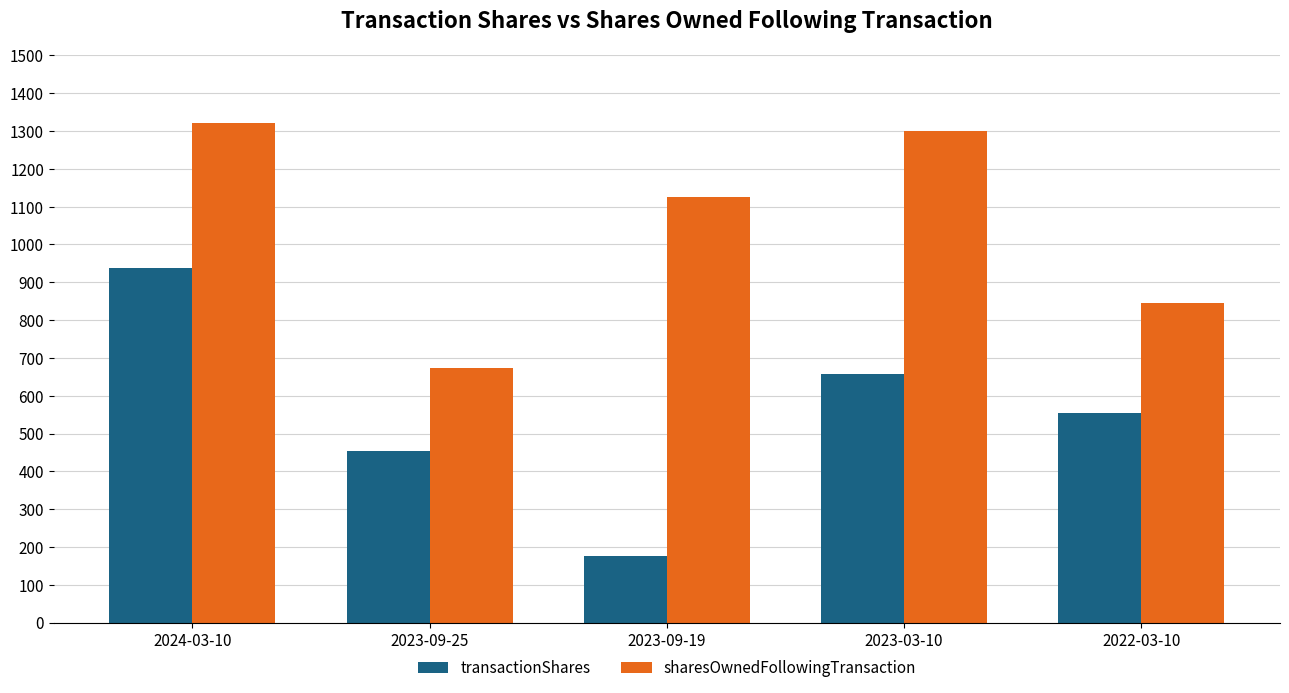

Are the bars horizontal?

No